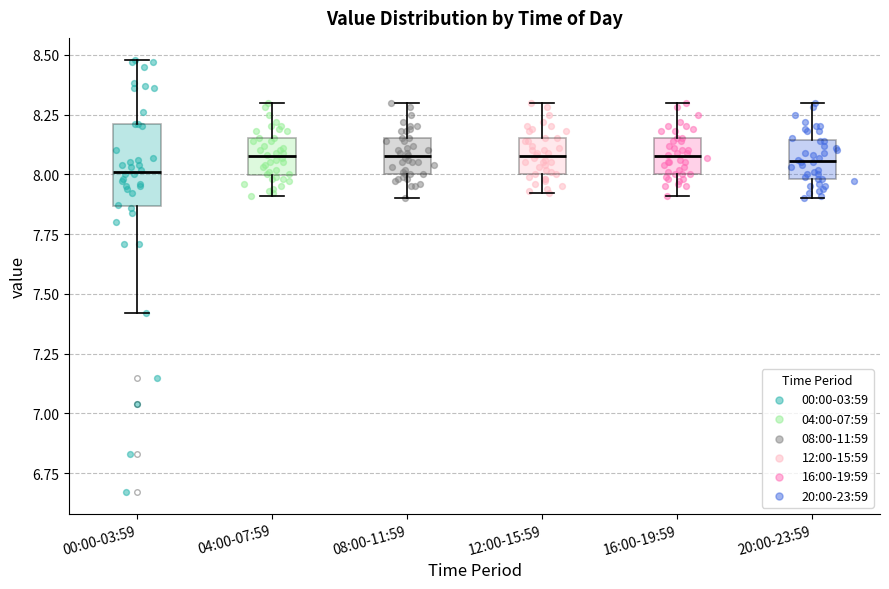

Reading left to right, transcribe this box plot: for each box, give where its median line is, the range the box spans, and where its two whiskers end, as read against the y-axis. The values are not printed on the chart, so give them approximately, as read against the axis.

00:00-03:59: median 8.00, box 7.85 to 8.20, whiskers 7.40 to 8.50
04:00-07:59: median 8.10, box 8.00 to 8.15, whiskers 7.90 to 8.30
08:00-11:59: median 8.10, box 8.00 to 8.15, whiskers 7.90 to 8.30
12:00-15:59: median 8.10, box 8.00 to 8.15, whiskers 7.90 to 8.30
16:00-19:59: median 8.10, box 8.00 to 8.15, whiskers 7.90 to 8.30
20:00-23:59: median 8.05, box 8.00 to 8.15, whiskers 7.90 to 8.30